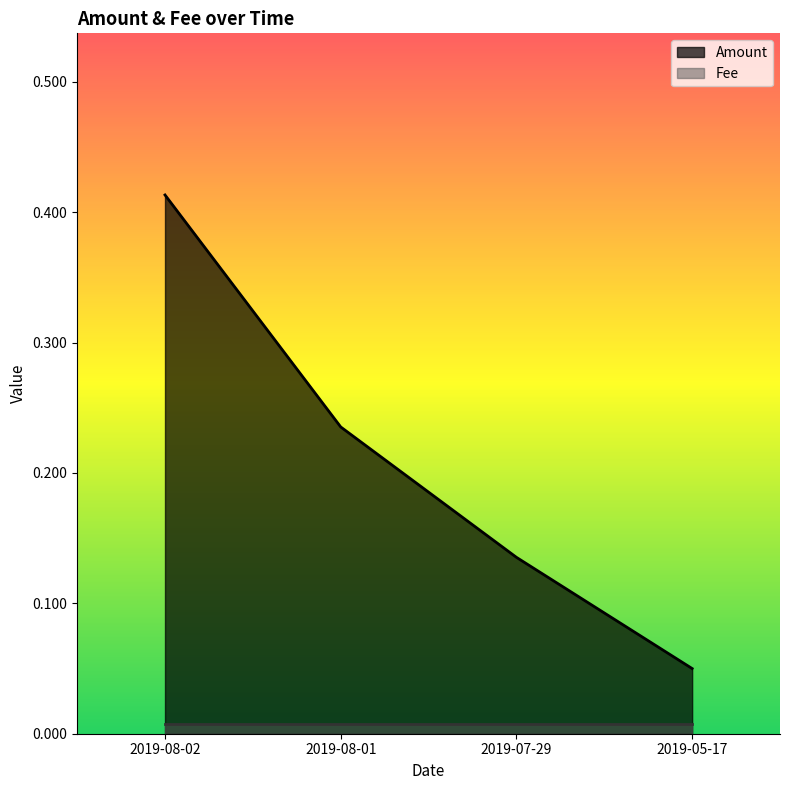

What position from the right is 2019-05-17?

1